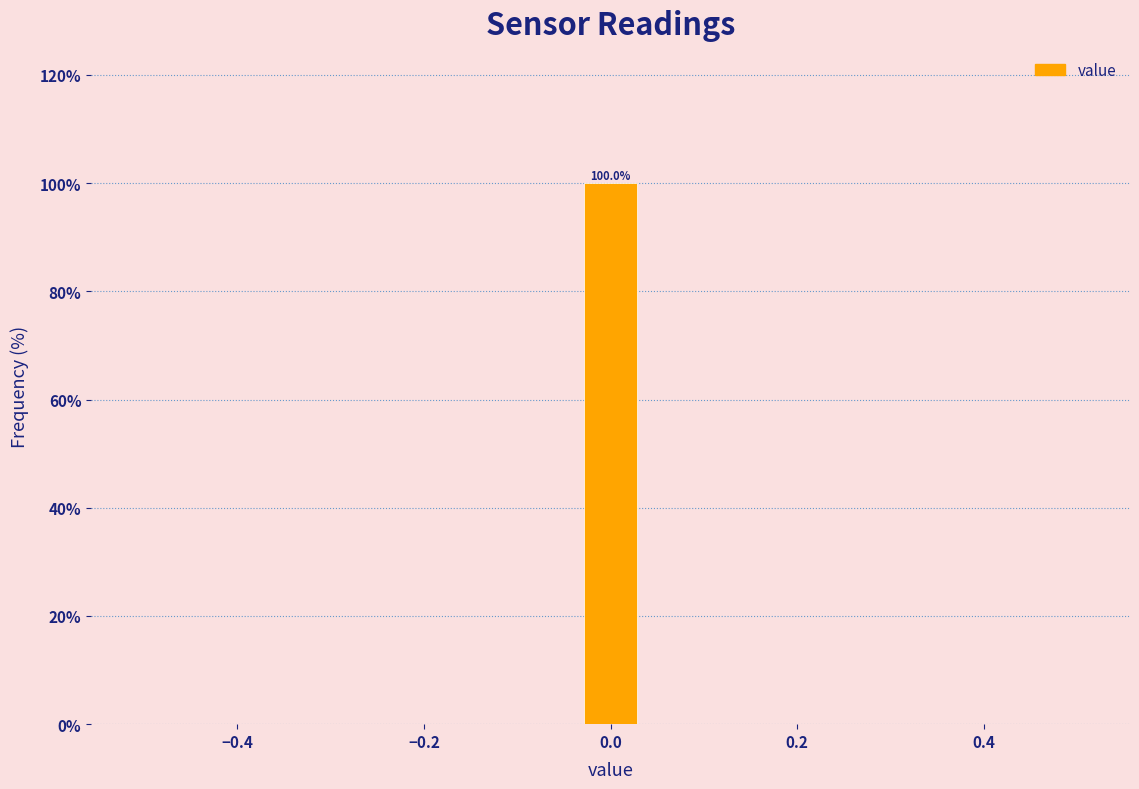

Around what value on the x-axis is the tallest bar? Give the approximate position of its centre, as read against the axis.

0.00